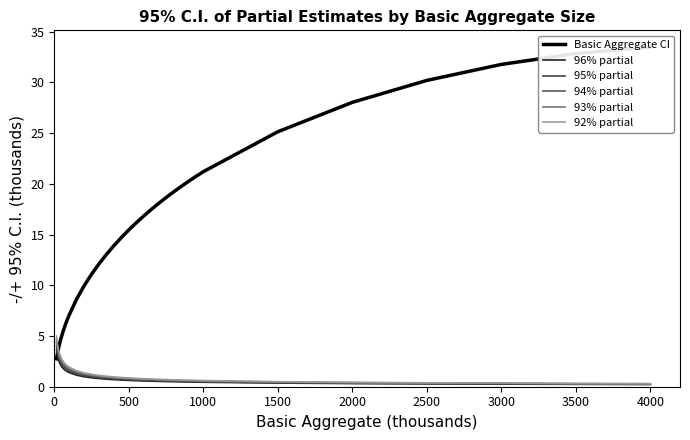

What is the sum of all Basic Aggregate CI values?

519.4